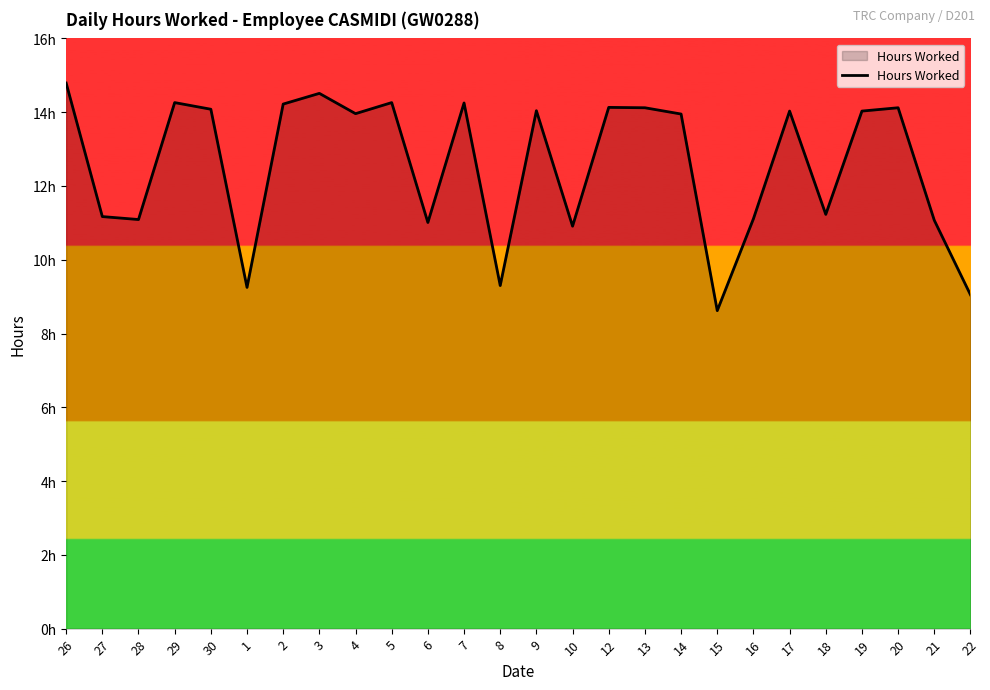

Where is the first local minimum?

28